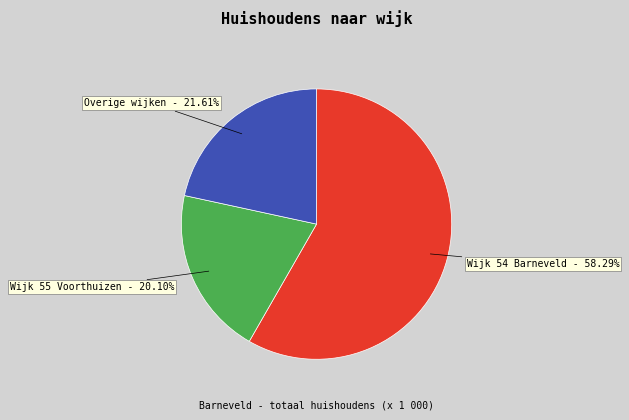

Which category has the biggest portion of the pie?

Wijk 54 Barneveld